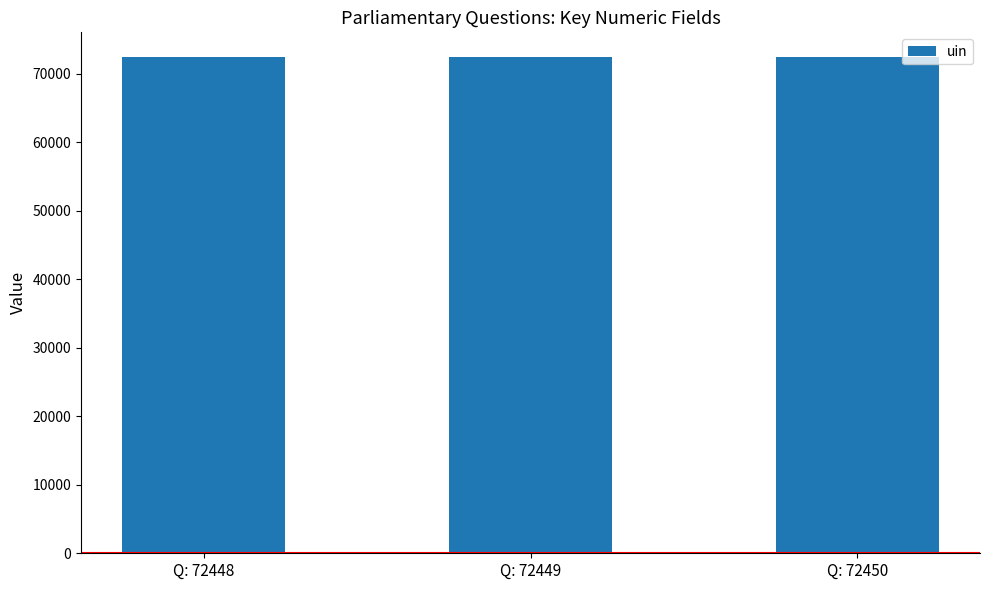

True or false: the data shows 44514 at Q: 72450.

False